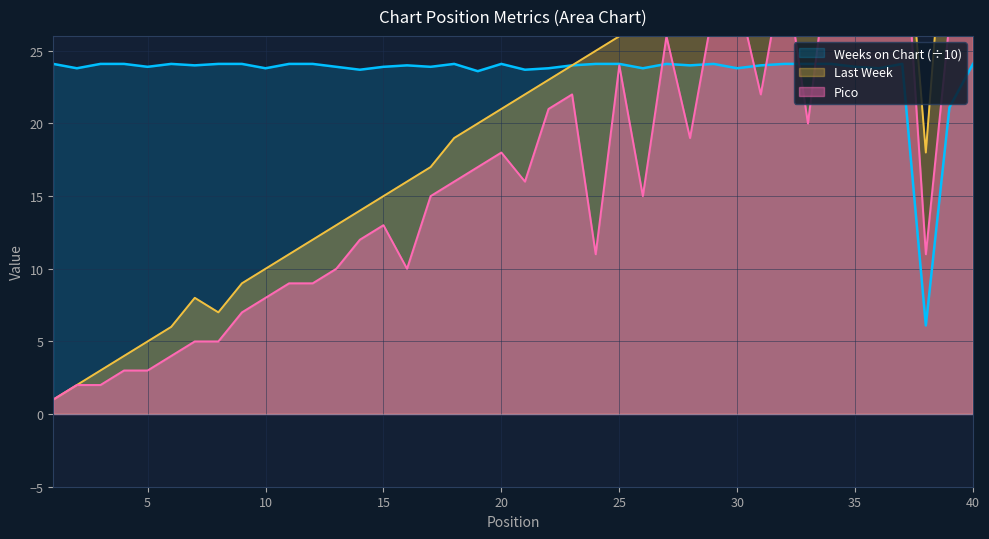

Where is the first local maximum for Pico?

15